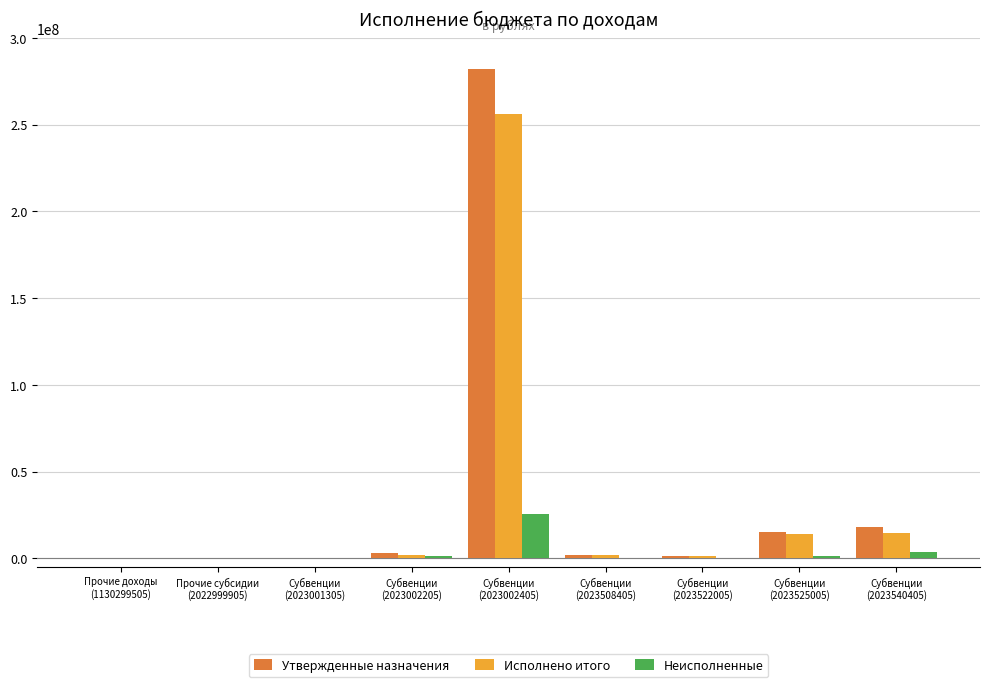

What is the sum of all Неисполненные values?

32164900.1